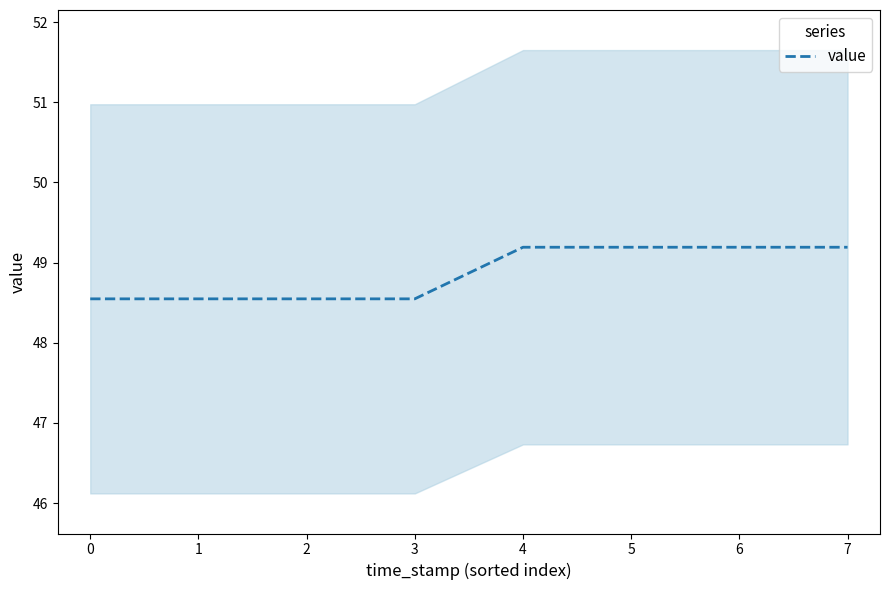

How many data points are above 49?

4